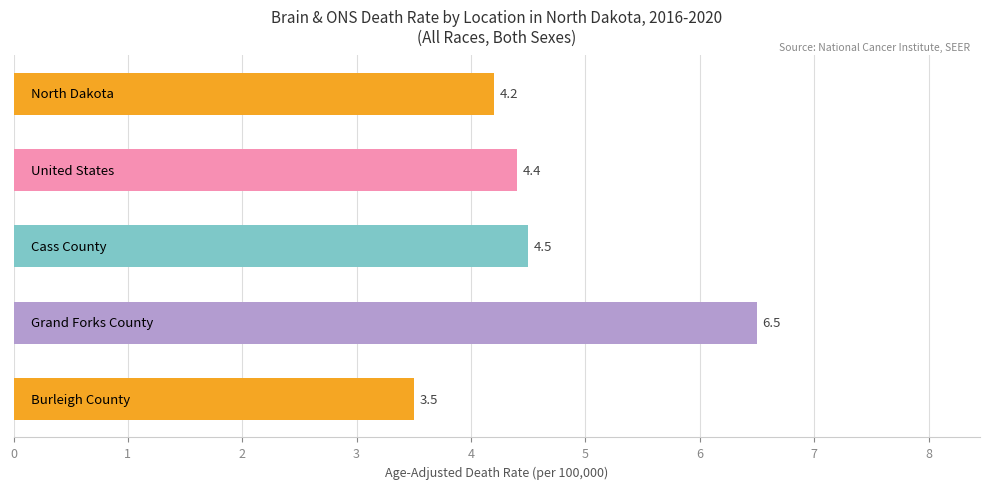

What is the maximum value shown in the chart?

6.5